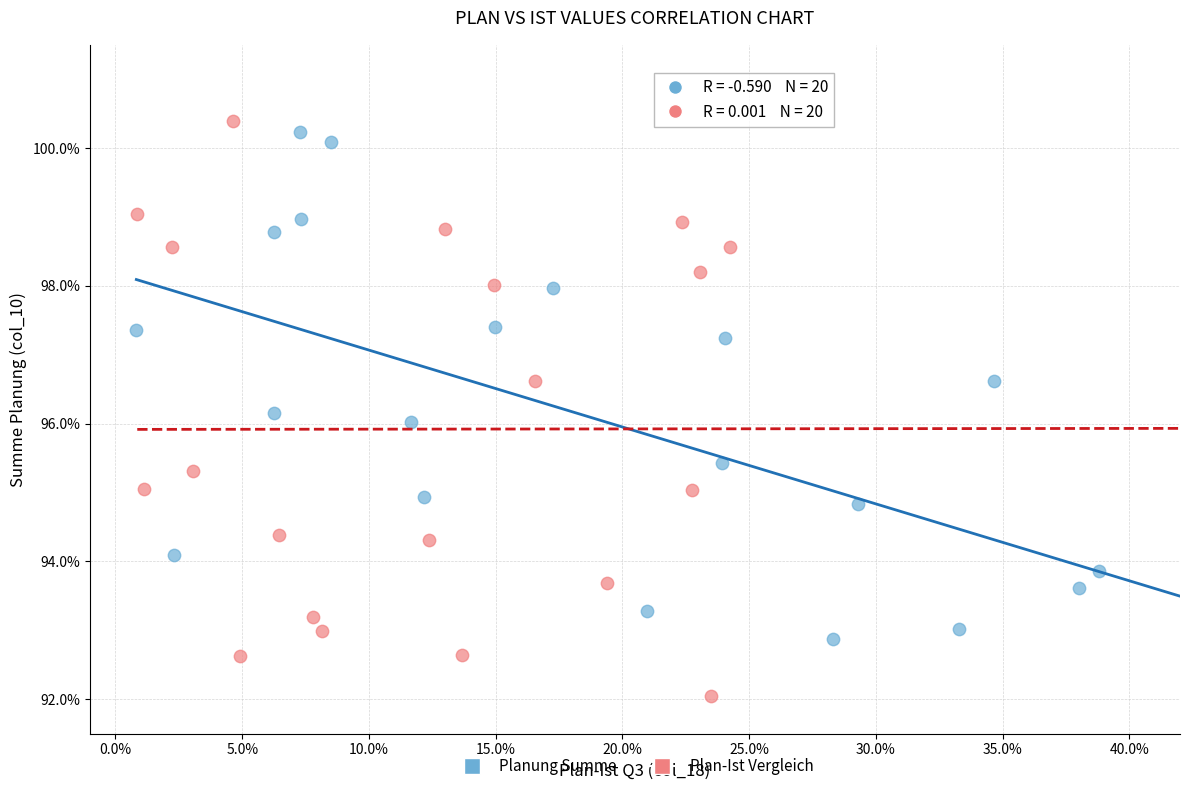

Which series contains the lowest Y value?

Plan-Ist Vergleich